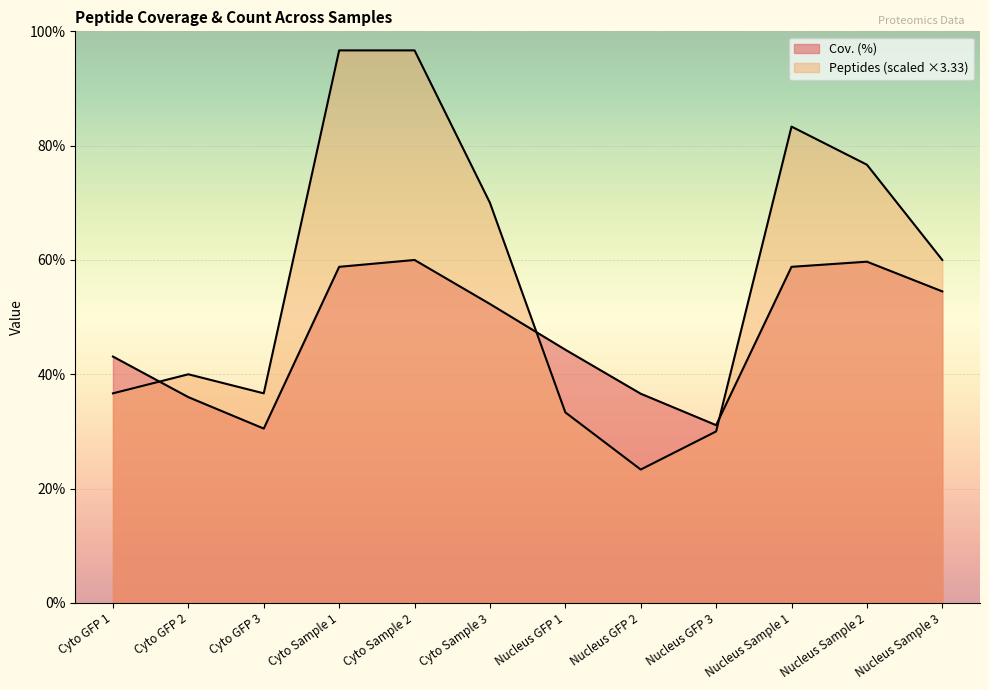

Where is Peptides nearest to the value 60?

Nucleus Sample 3